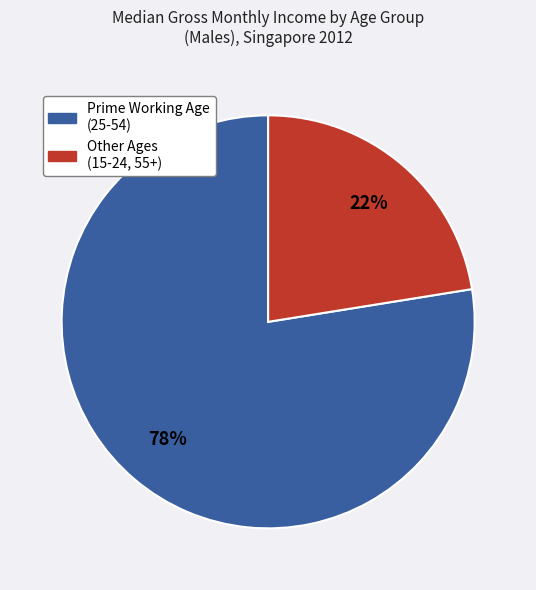

Approximately how many times larger is the value at Other Ages (15-24, 55+) compared to Prime Working Age (25-54)?

0.3